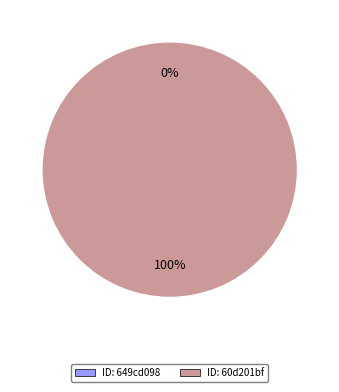

To the nearest percent, what is the combined percentage of 649cd098078190ea912176f5 and 60d201bf0781901dea63326f?

100%